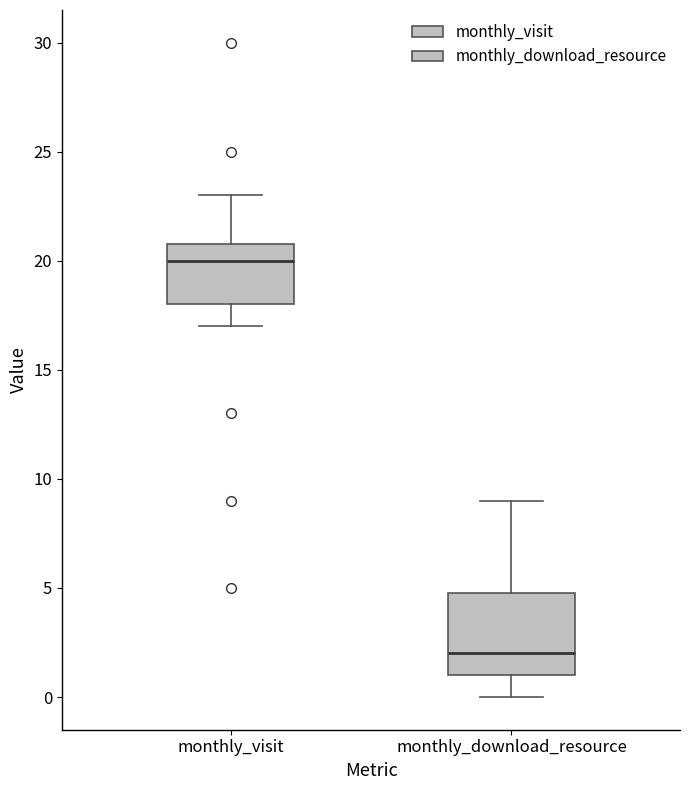

Which box has the highest median line?

monthly_visit